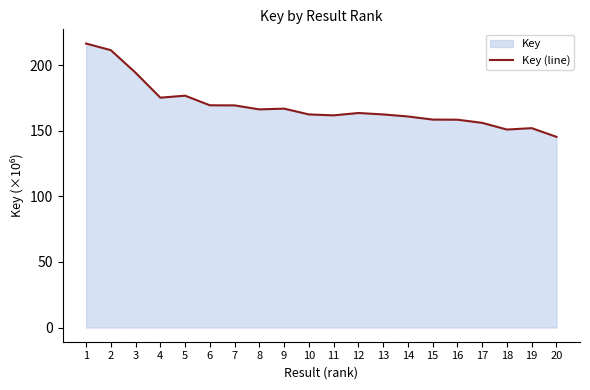

What is the value of the 19th point from the left?

152.0